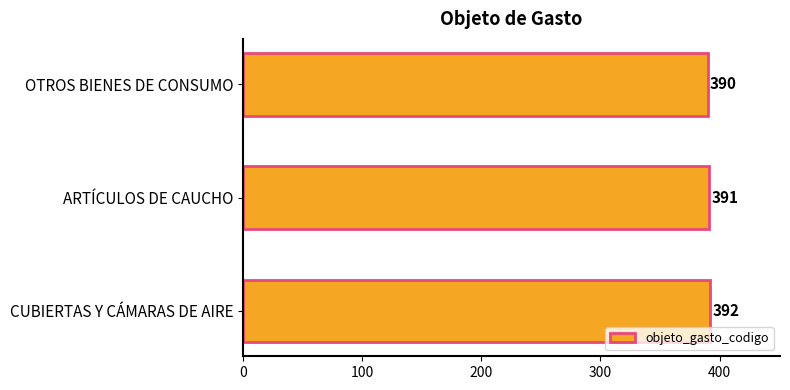

Is it true that the value at ARTÍCULOS DE CAUCHO is 391?

True